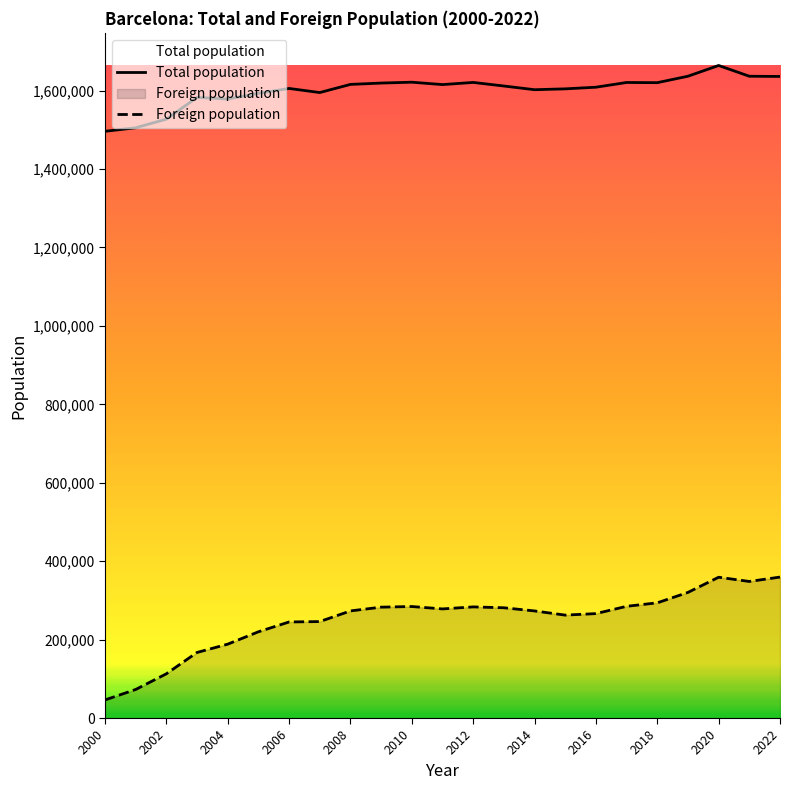

What is the difference between the maximum and minimum values in the Foreign population series?

313389